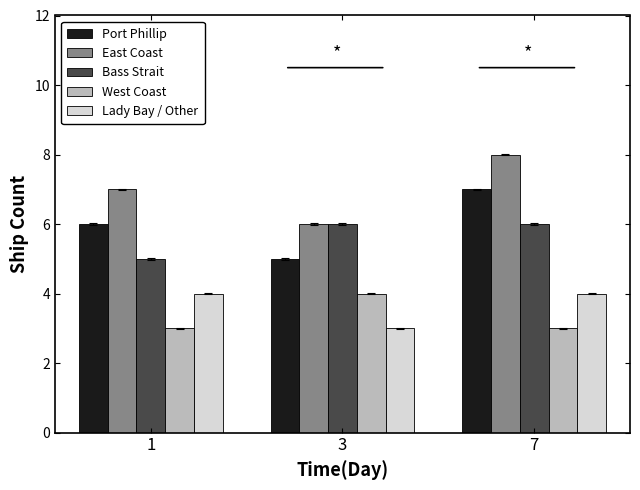

How many Lady Bay / Other values are between 3 and 4?

3